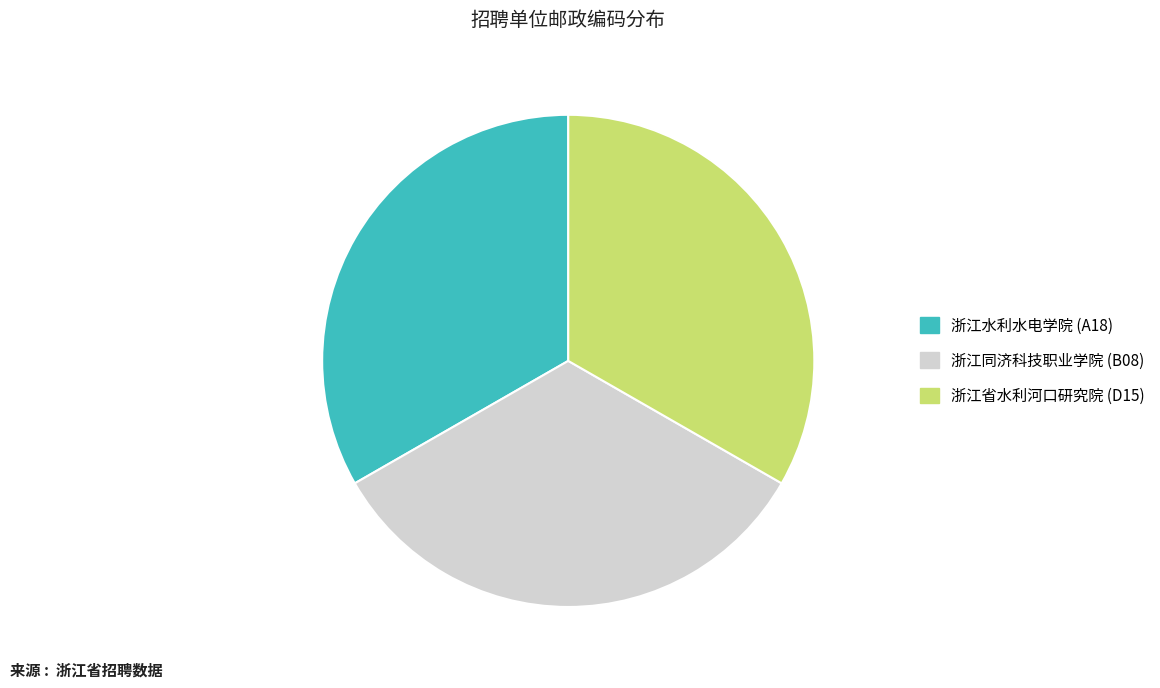

Does any single category account for the majority?

No